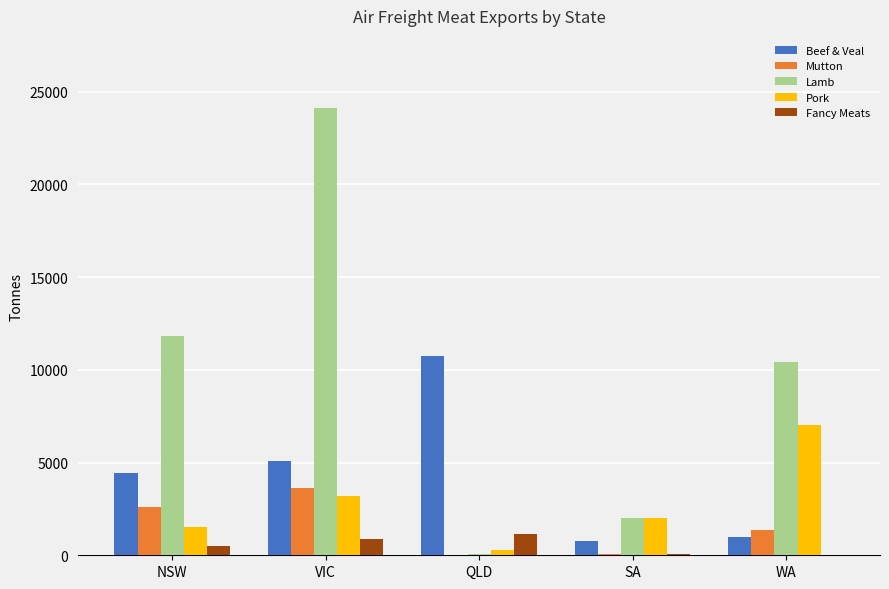

Does the chart contain stacked bars?

No